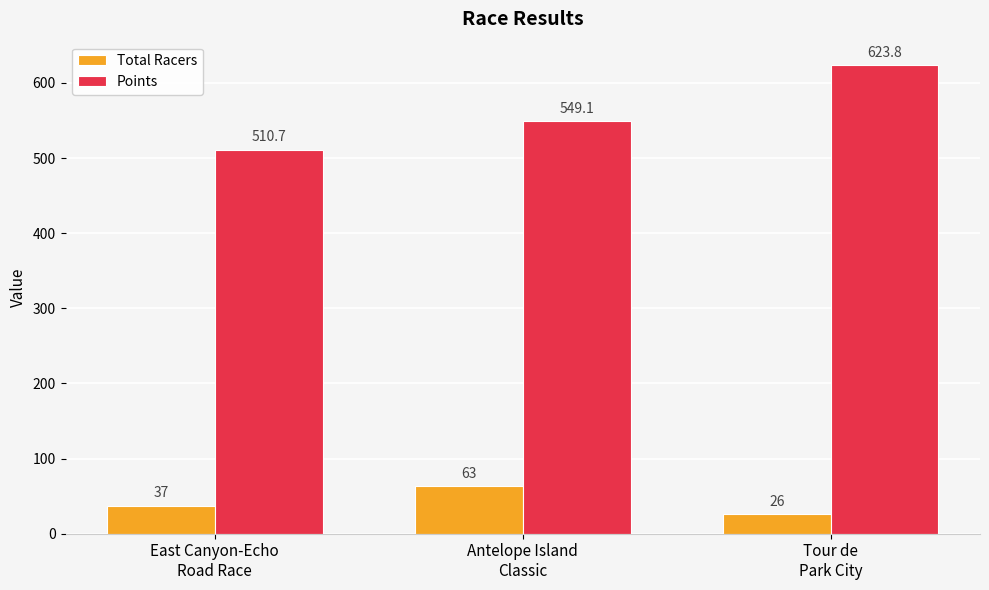

At which category is the sum across all series the highest?

Tour de
Park City